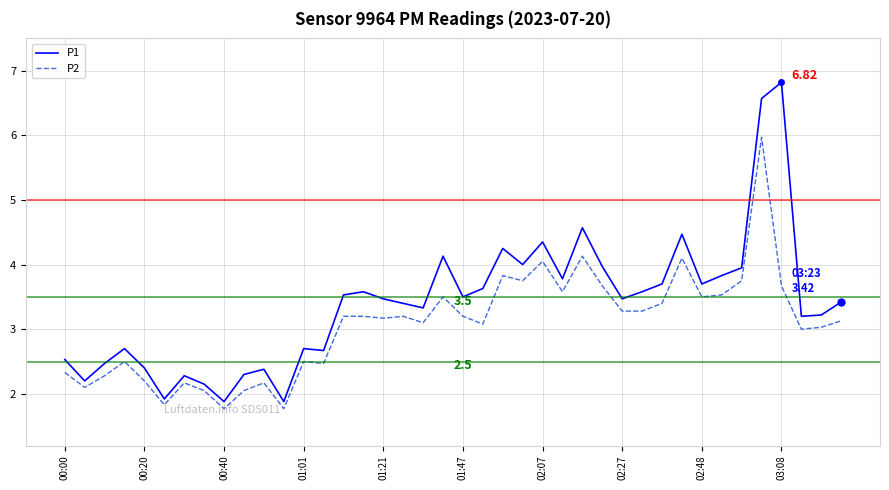

Rank the series by their maximum value, from lowest to highest.

P2, P1